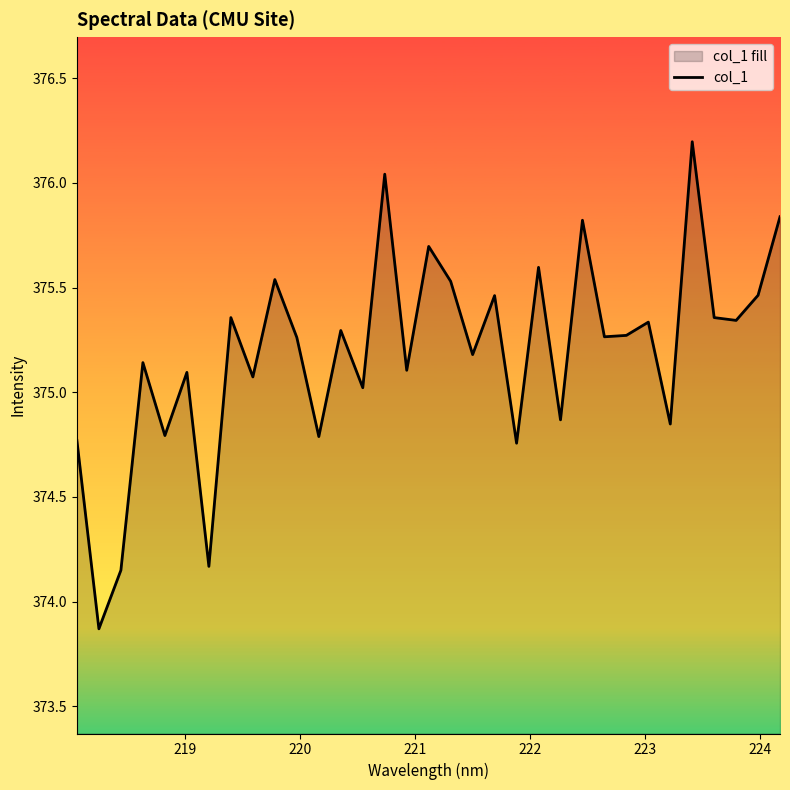

What is the maximum value shown in the chart?

376.2